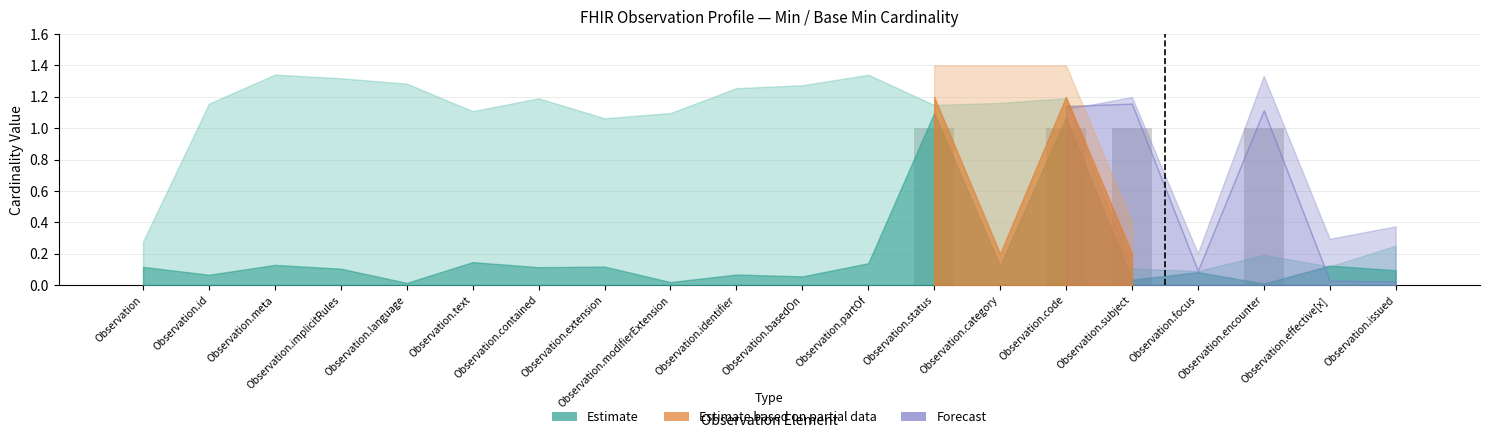

The value at Observation.status is 1. True or false?

True